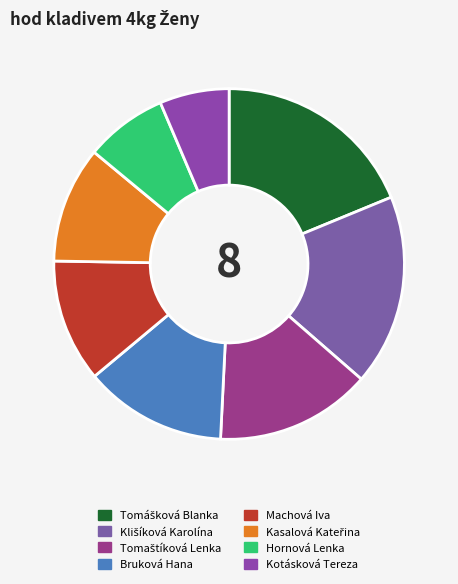

Is there any slice that represents more than half of the pie?

No